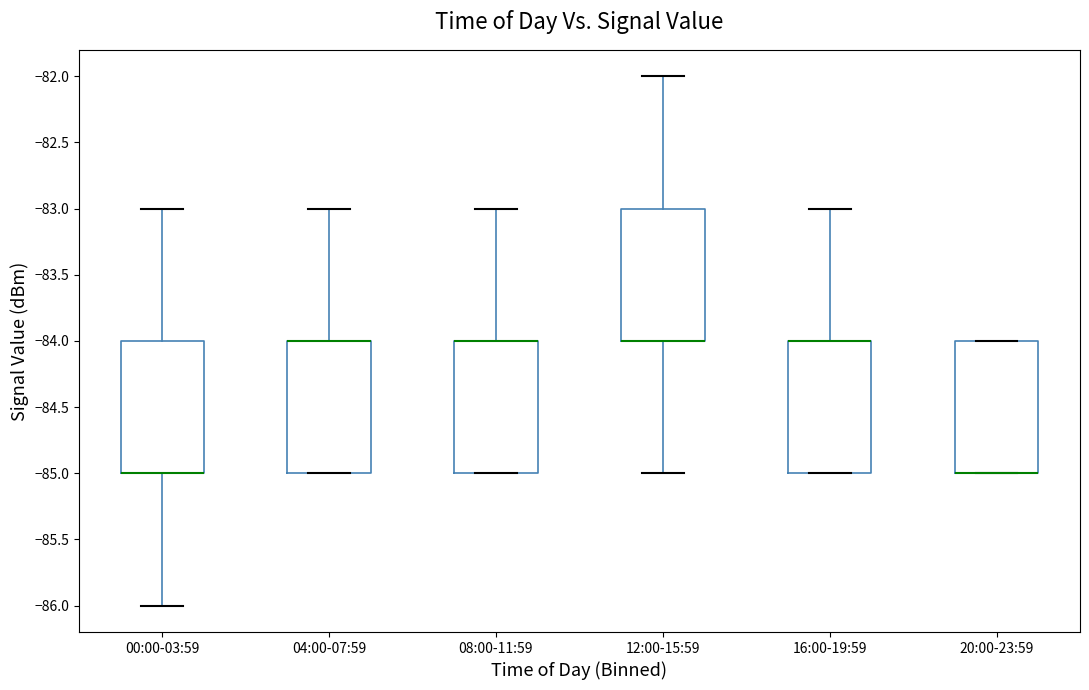

Reading left to right, read every box against the y-axis: the position of its median line, the range the box covers, and the ends of its whiskers. The values are not printed on the chart, so give them approximately, as read against the axis.

00:00-03:59: median -85 (drawn on the box's lower edge), box -85 to -84, whiskers -86 to -83
04:00-07:59: median -84 (drawn on the box's upper edge), box -85 to -84, whiskers -85 to -83
08:00-11:59: median -84 (drawn on the box's upper edge), box -85 to -84, whiskers -85 to -83
12:00-15:59: median -84 (drawn on the box's lower edge), box -84 to -83, whiskers -85 to -82
16:00-19:59: median -84 (drawn on the box's upper edge), box -85 to -84, whiskers -85 to -83
20:00-23:59: median -85 (drawn on the box's lower edge), box -85 to -84, whiskers -85 to -84